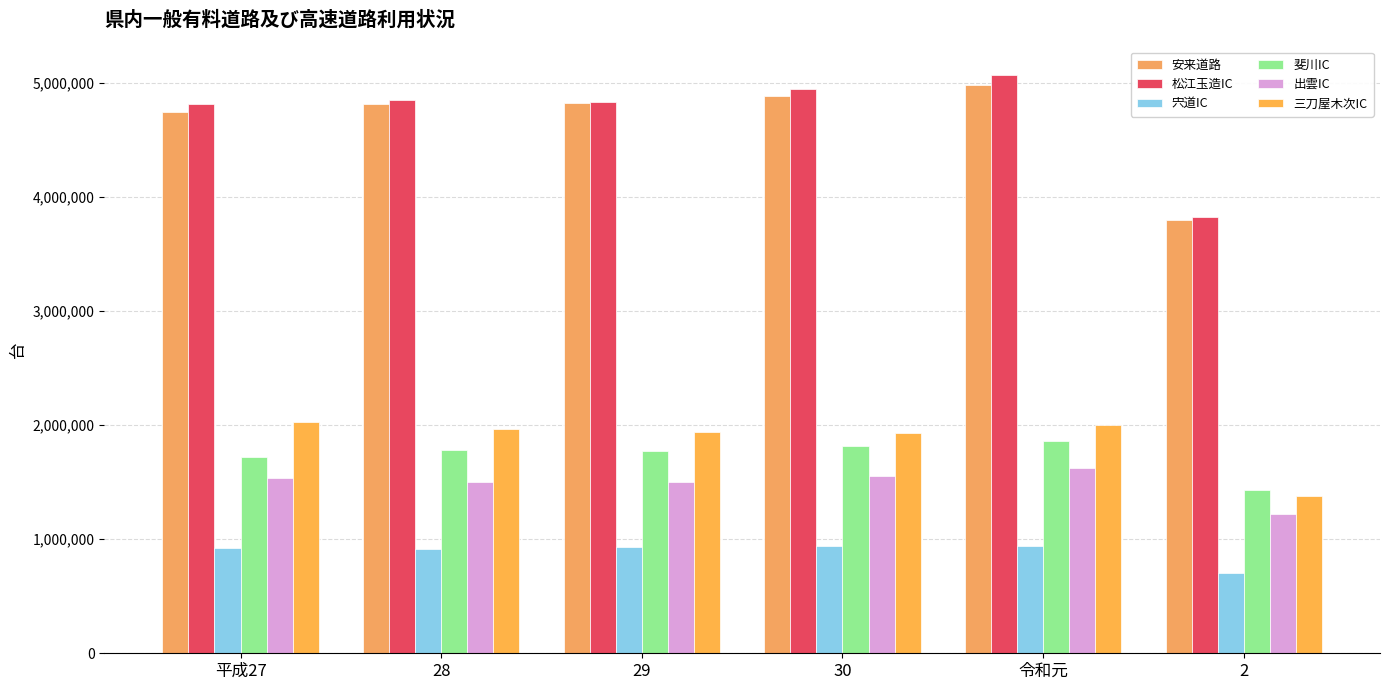

Count the number of categories in the chart.

6